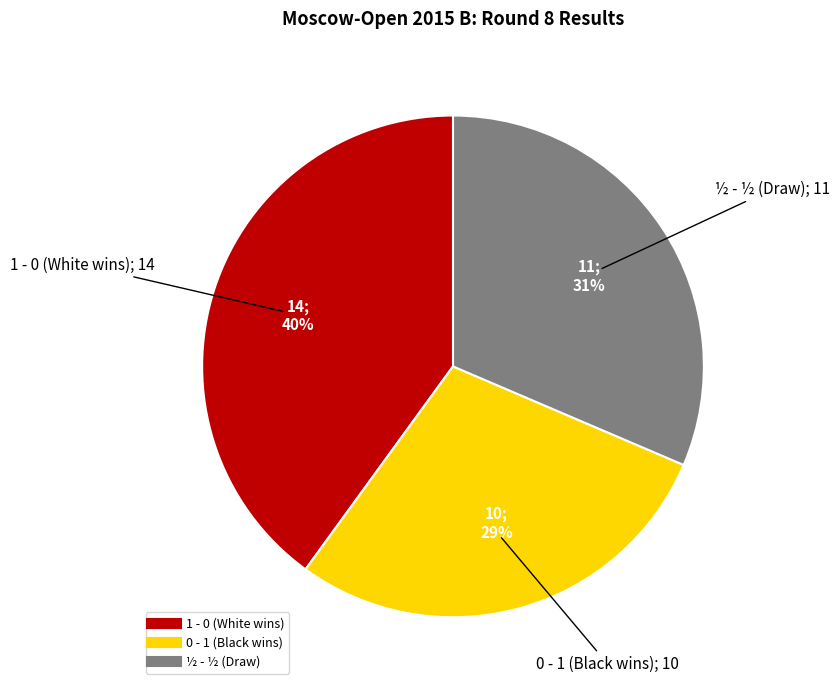

To the nearest percent, what is the average slice percentage?

33%